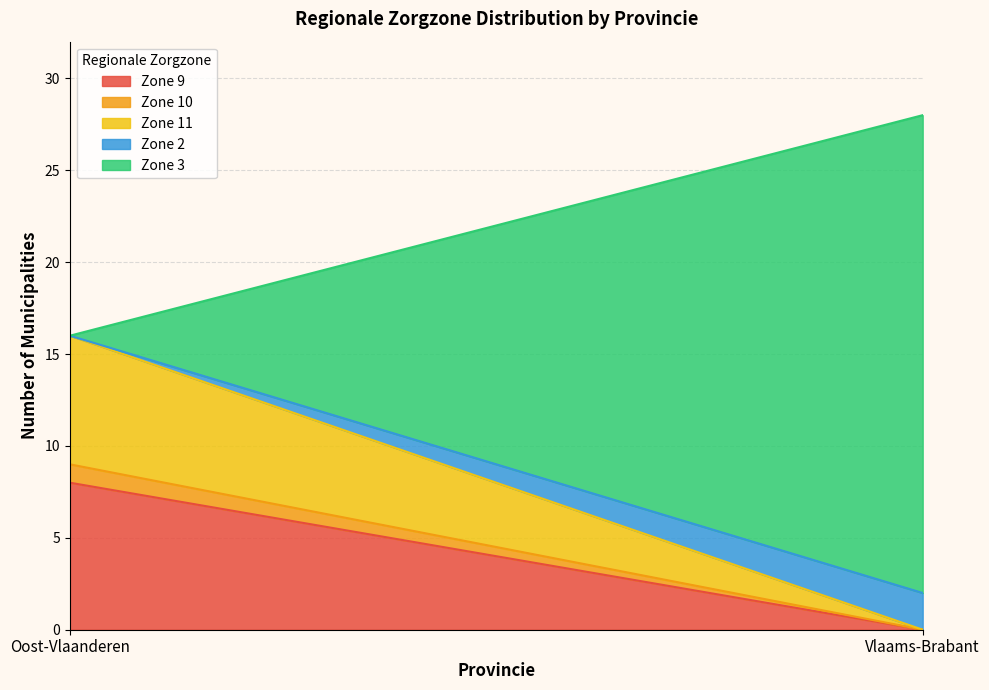

The chart shows a value of 2 at West-Vlaanderen. True or false?

False